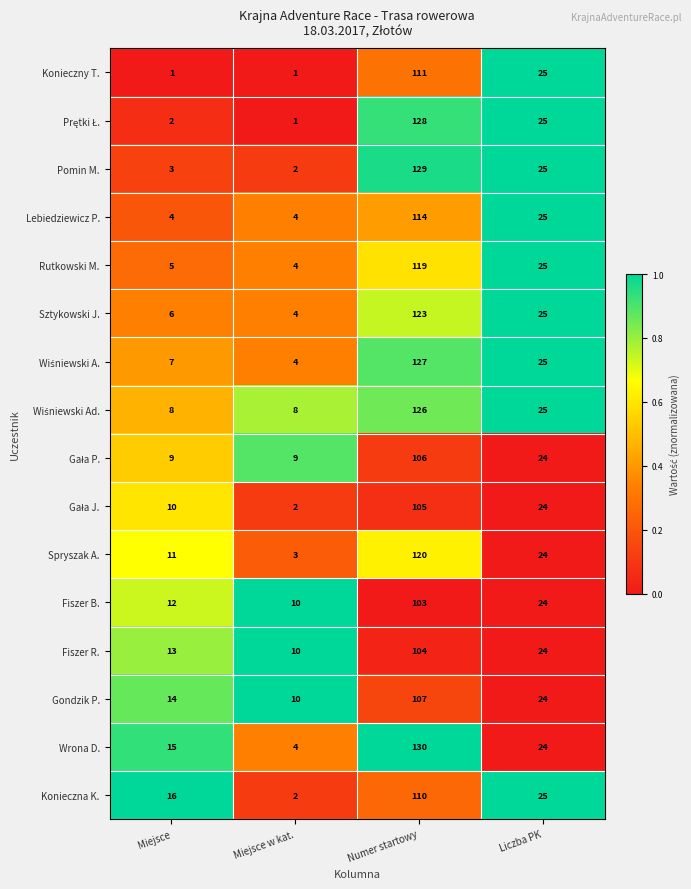

How many data points does each series have?

4